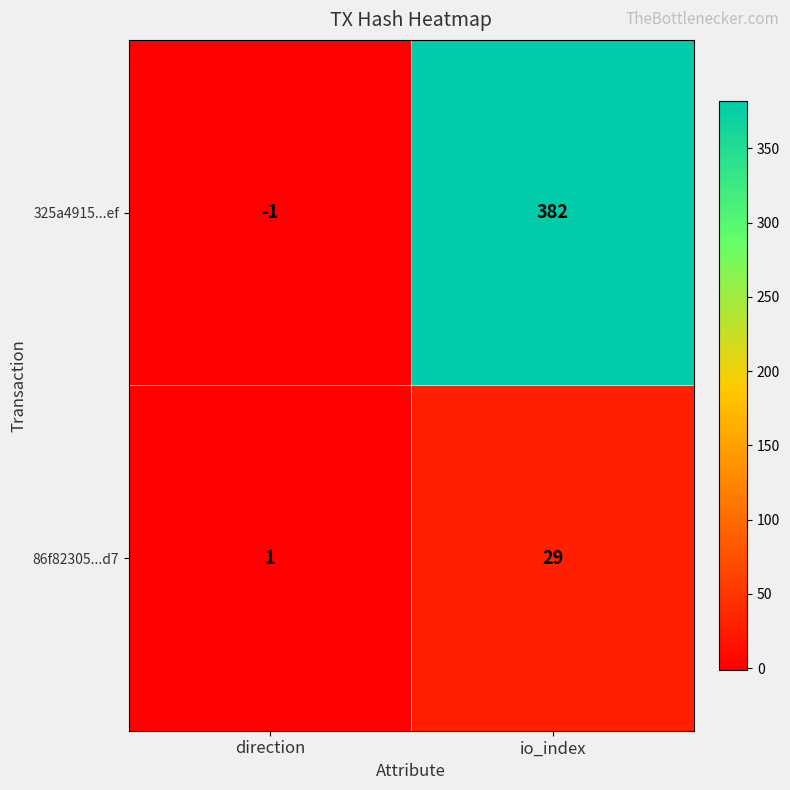

What is the difference between the 86f82305...d7 values at direction and io_index?

28